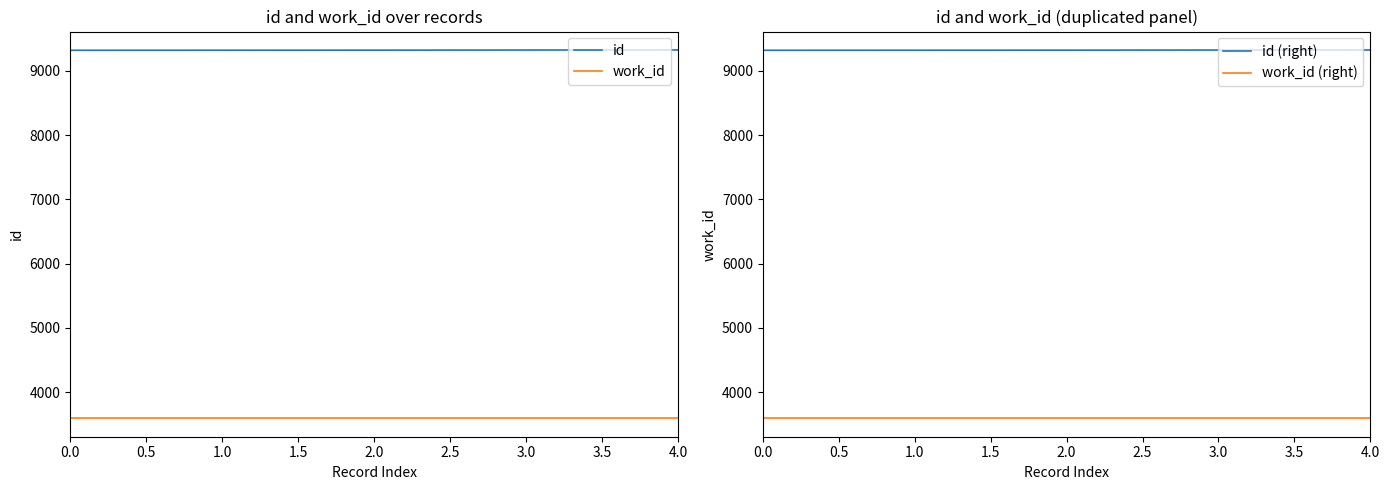

Which series has the largest total across all categories?

id